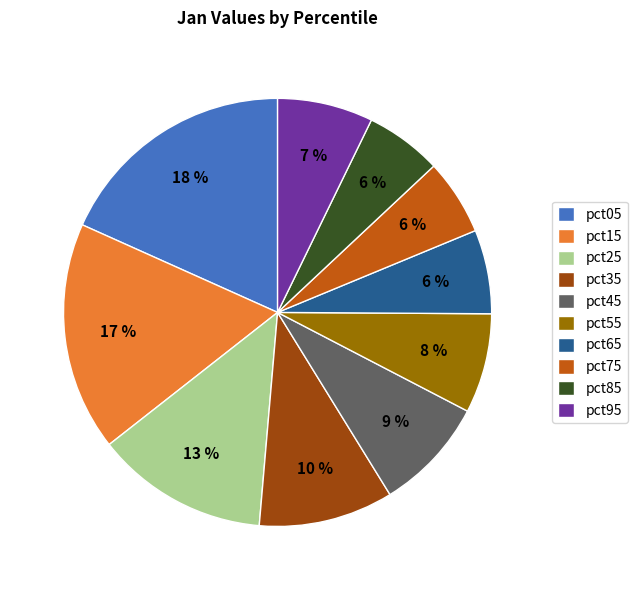

Is there a majority slice in this chart?

No